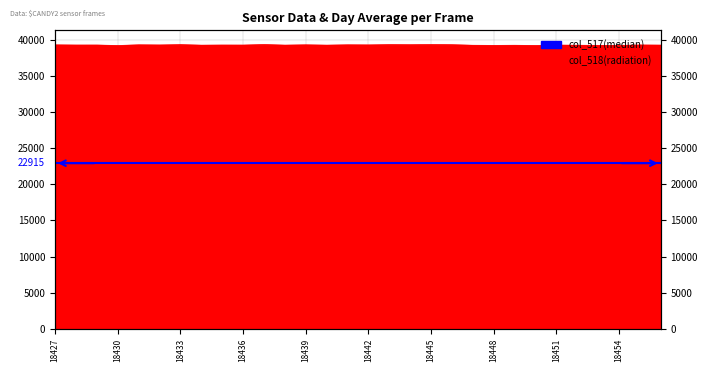

At which label does the data first exceed 39253?

18427